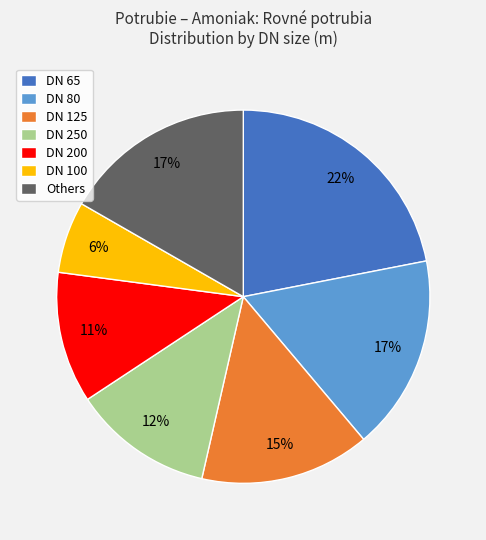

What is the largest slice in the pie chart?

DN 65